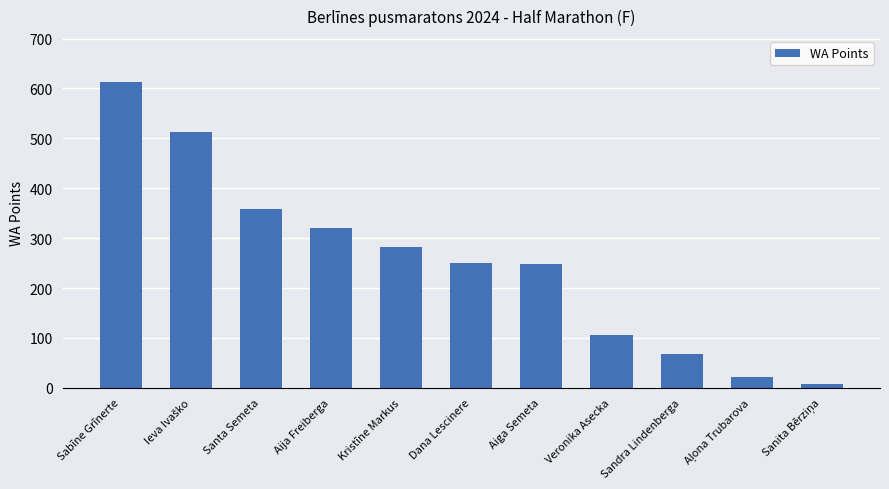

Which has a higher value, Veronika Asecka or Aija Freiberga?

Aija Freiberga